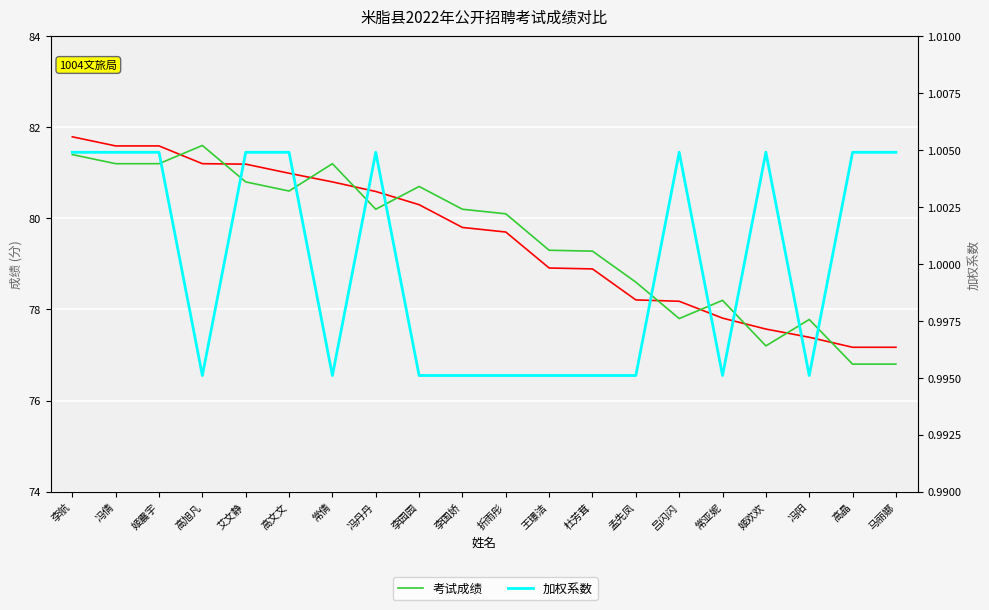

Rank the series at 孟先凤 from highest to lowest value.

考试成绩, 最终成绩, 加权系数